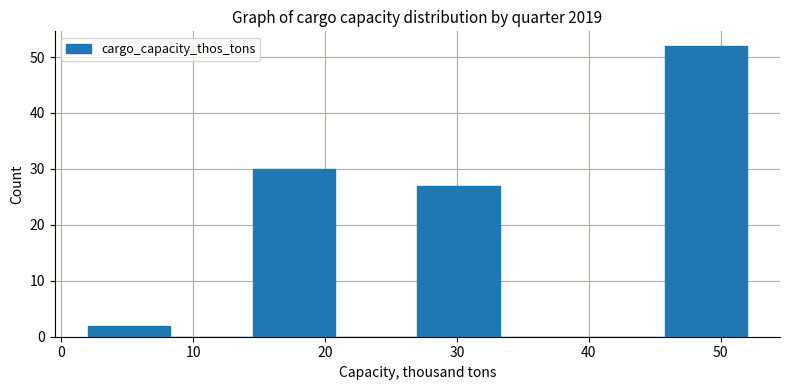

Reading left to right, transcribe this chart: for each bar, give the range it covers on the x-axis and its height. Neither the bar edges nor the heights are printed on the chart, so give them approximately, as read against the axes.

2 to 8: 2
8 to 15: 0
15 to 21: 30
21 to 27: 0
27 to 33: 27
33 to 40: 0
40 to 46: 0
46 to 52: 52